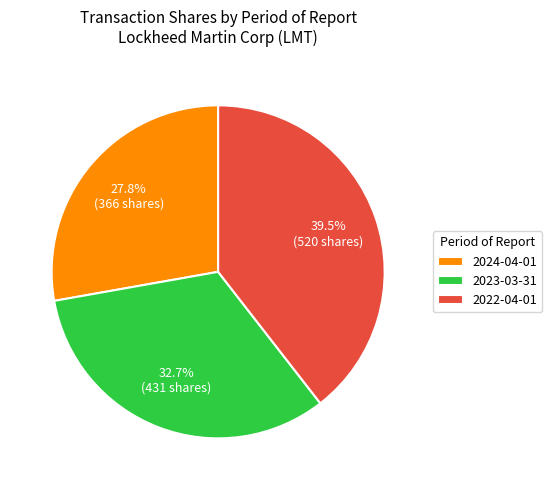

To the nearest percent, what is the difference between the largest and smallest slice percentages?

12%